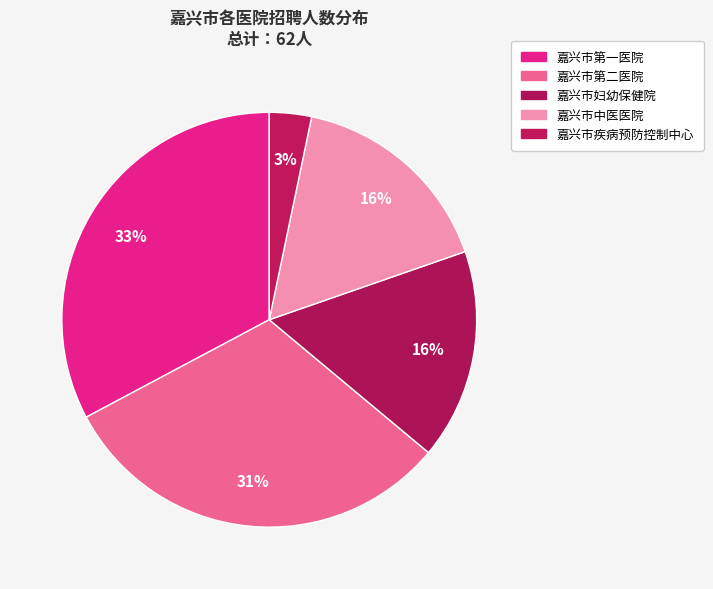

What is the change in value from 嘉兴市第一医院 to 嘉兴市妇幼保健院?

-10